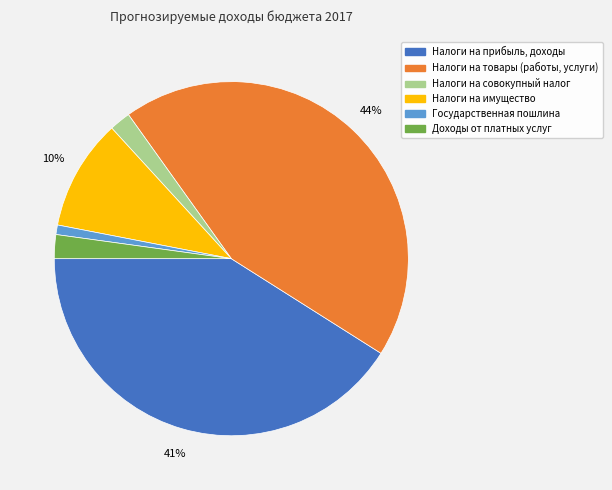

To the nearest percent, what is the average slice percentage?

17%